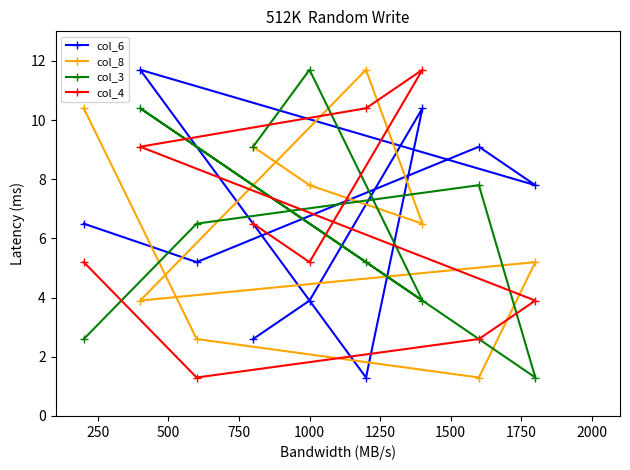

What is the value of the col_8 point at the 3rd from the left?

2.6